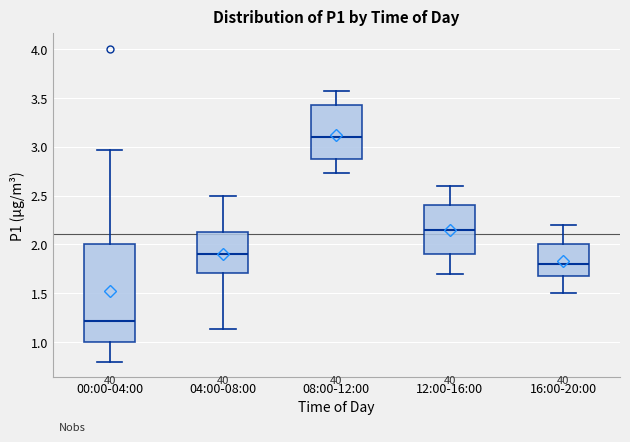

Which box has the lowest median line?

00:00-04:00